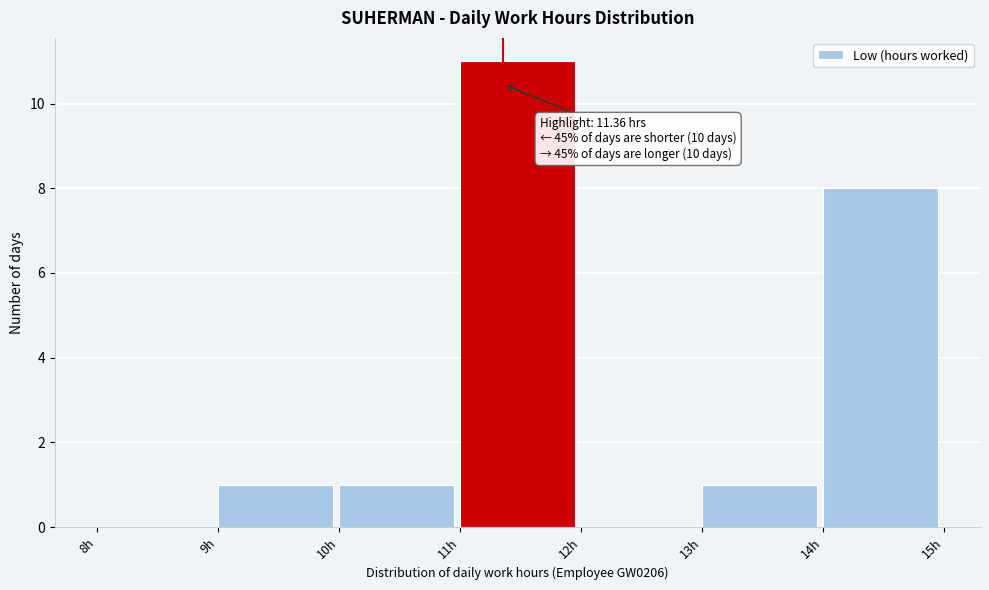

Which range on the x-axis has the tallest bar?

11 to 12